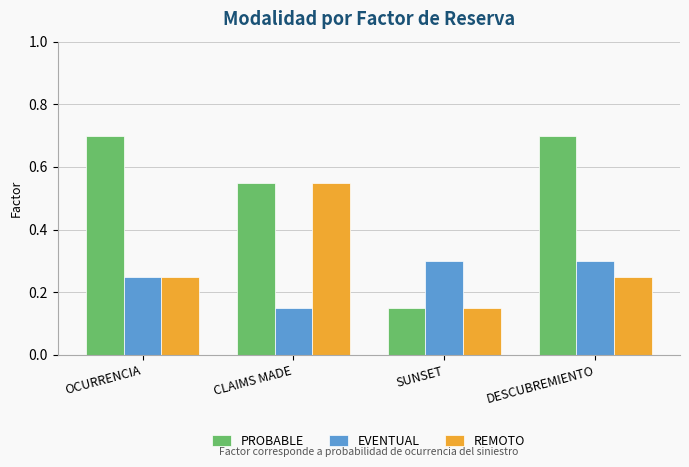

Rank the series by their maximum value, from lowest to highest.

EVENTUAL, REMOTO, PROBABLE